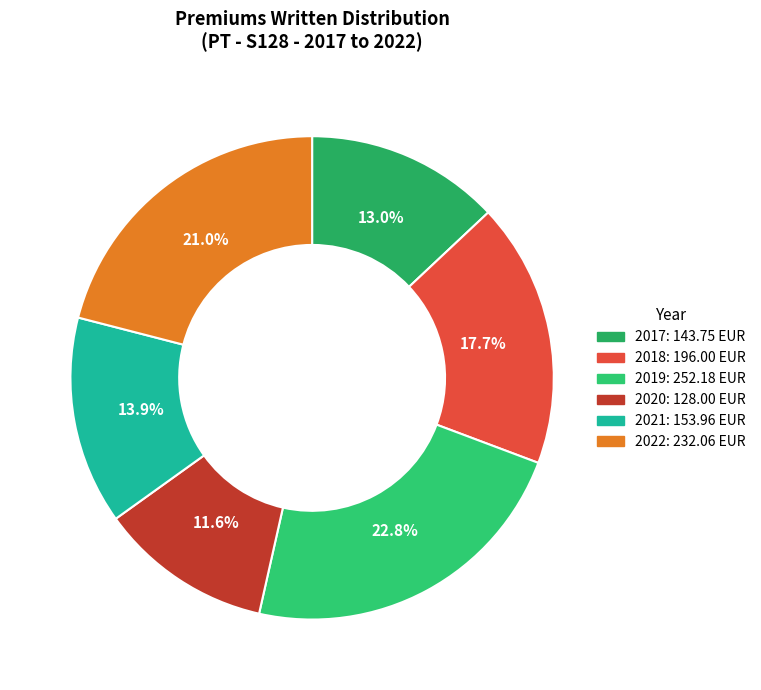

True or false: 2021 accounts for 26% of the total.

False